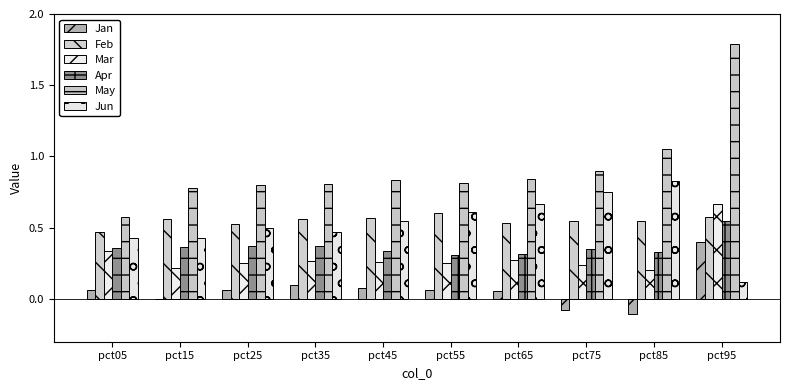

How many groups of bars are there?

10